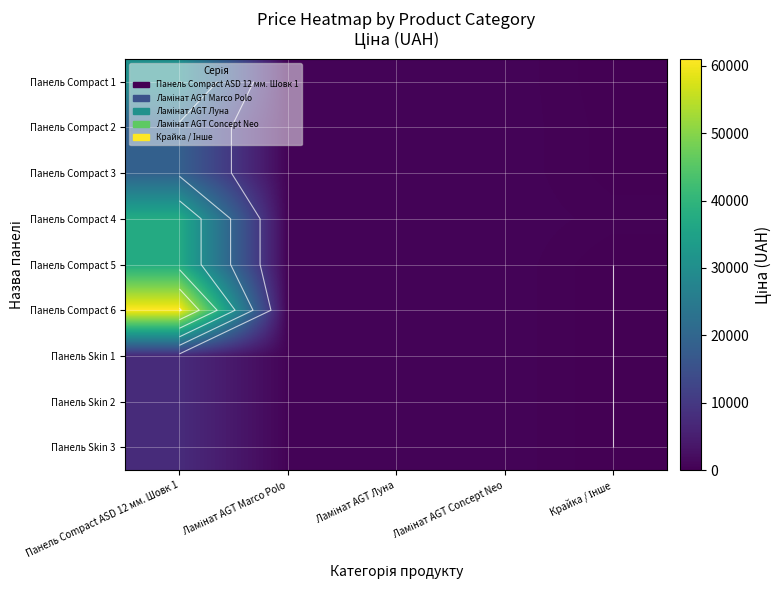

The value of Панель Skin 3 at Панель Сompact ASD 12 мм. Шовк 1 is 7545.9. True or false?

True